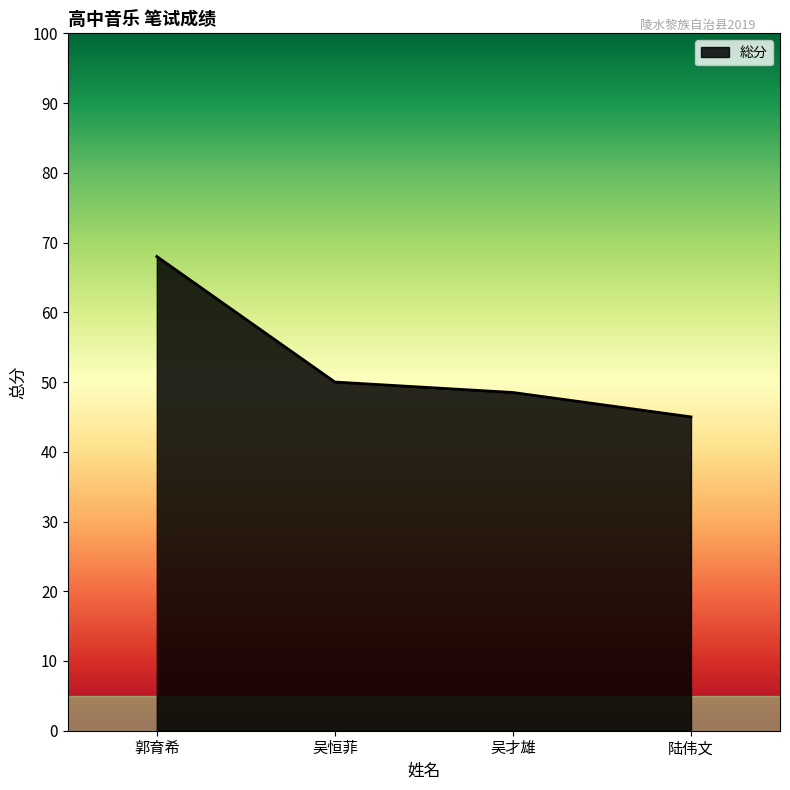

At which category does the chart reach its minimum across all series?

陆伟文